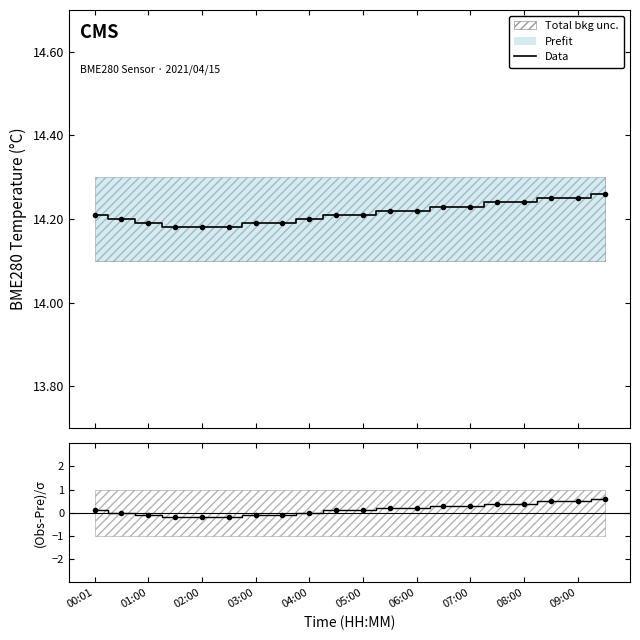

Is this an area chart (filled region under the line)?

No